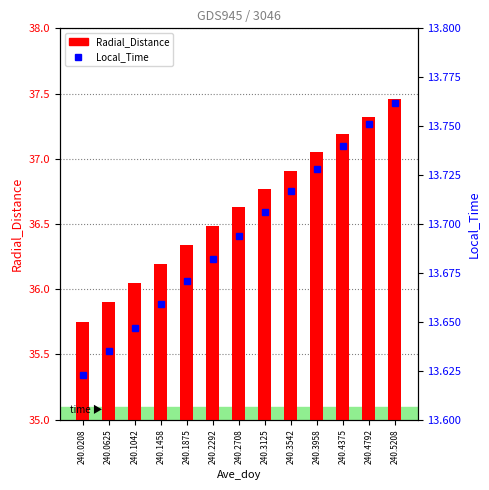

Reading left to right, extract all data points from this chart.

Radial_Distance: 35.8	35.9	36.0	36.2	36.3	36.5	36.6	36.8	36.9	37.0	37.2	37.3	37.5
Local_Time: 13.6	13.6	13.6	13.7	13.7	13.7	13.7	13.7	13.7	13.7	13.7	13.8	13.8